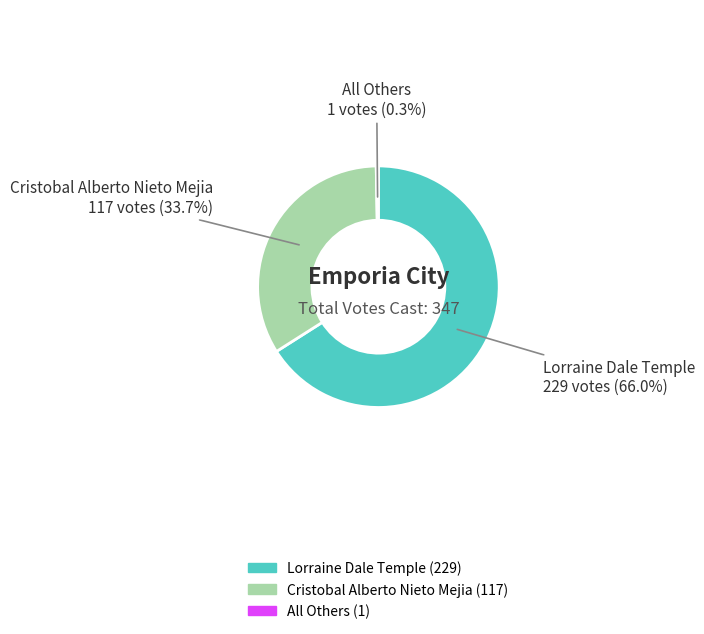

Rank the categories by value from highest to lowest.

Lorraine Dale Temple, Cristobal Alberto Nieto Mejia, All Others